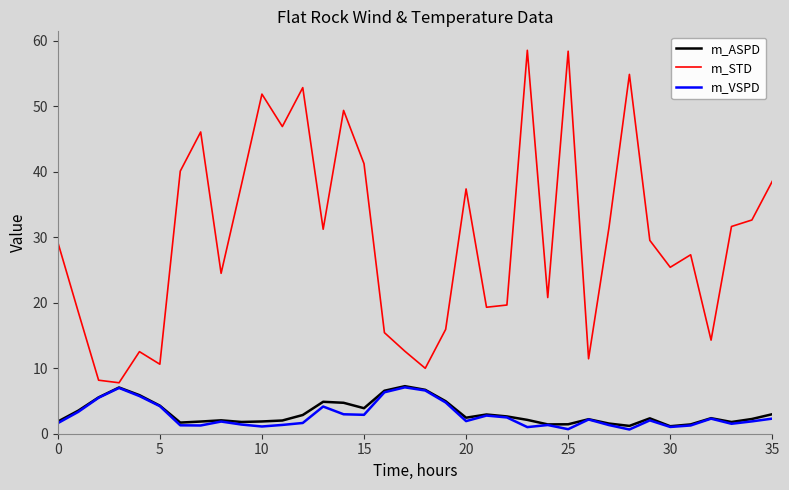

Which series has the largest range (max minus min)?

m_STD